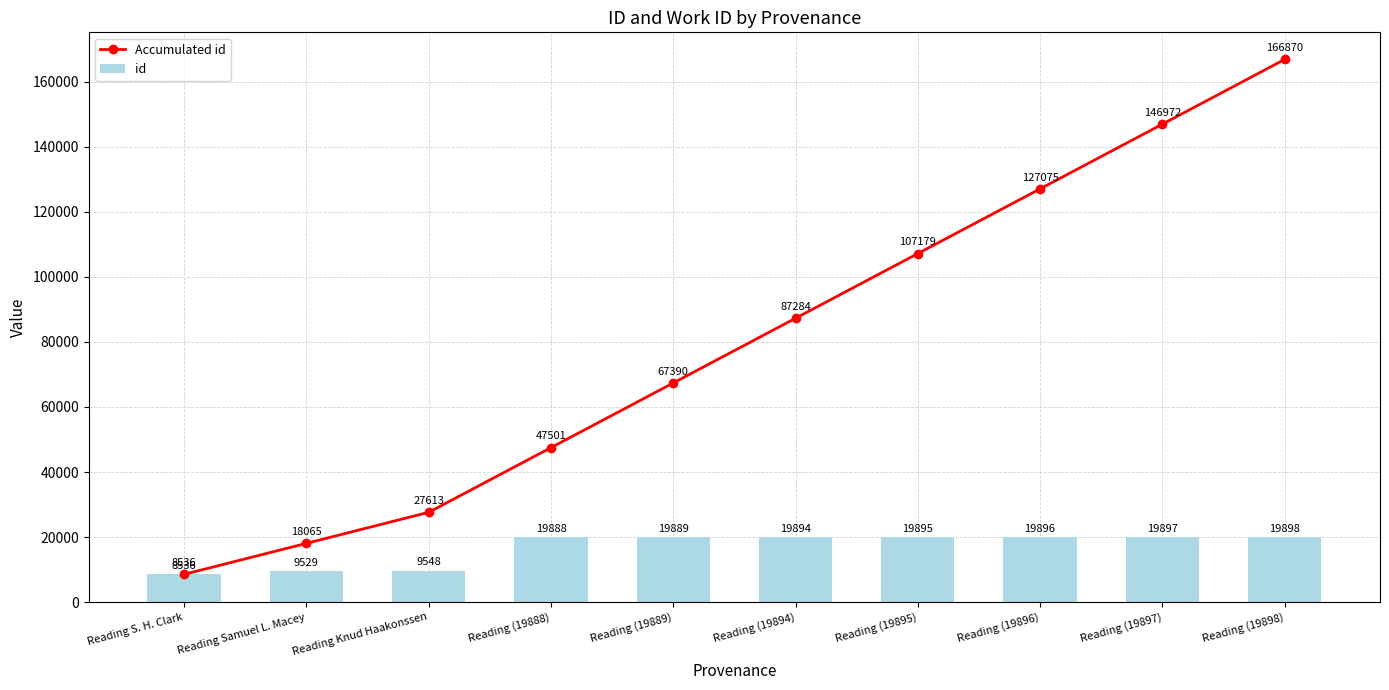

List the series in order of their peak value, lowest first.

id, Accumulated id